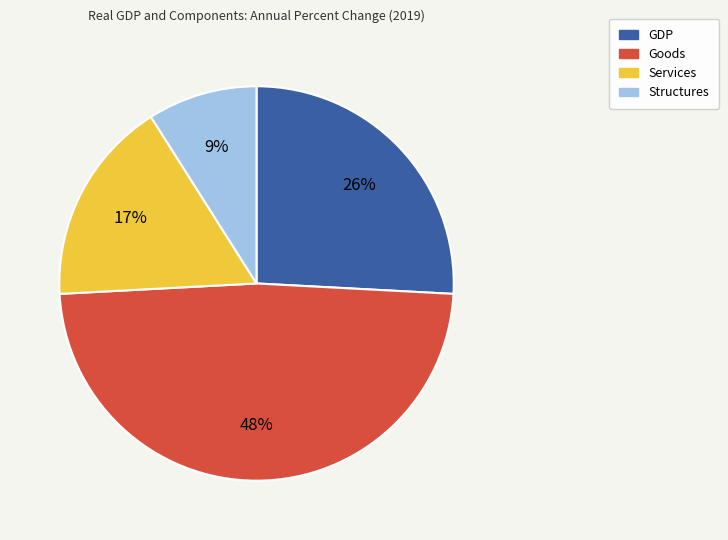

Do Services and Structures together represent more than half of the pie?

No